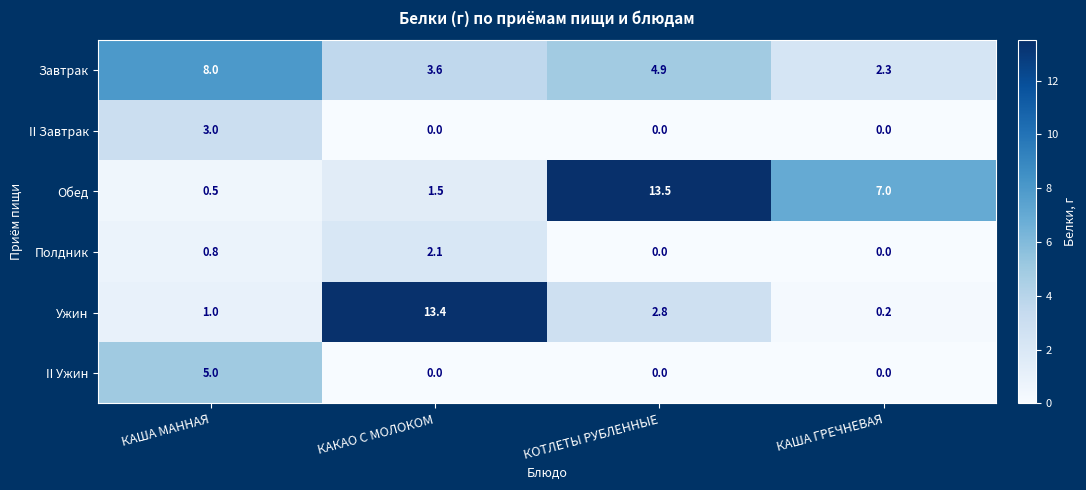

Which category has the highest value across all series?

КОТЛЕТЫ РУБЛЕННЫЕ